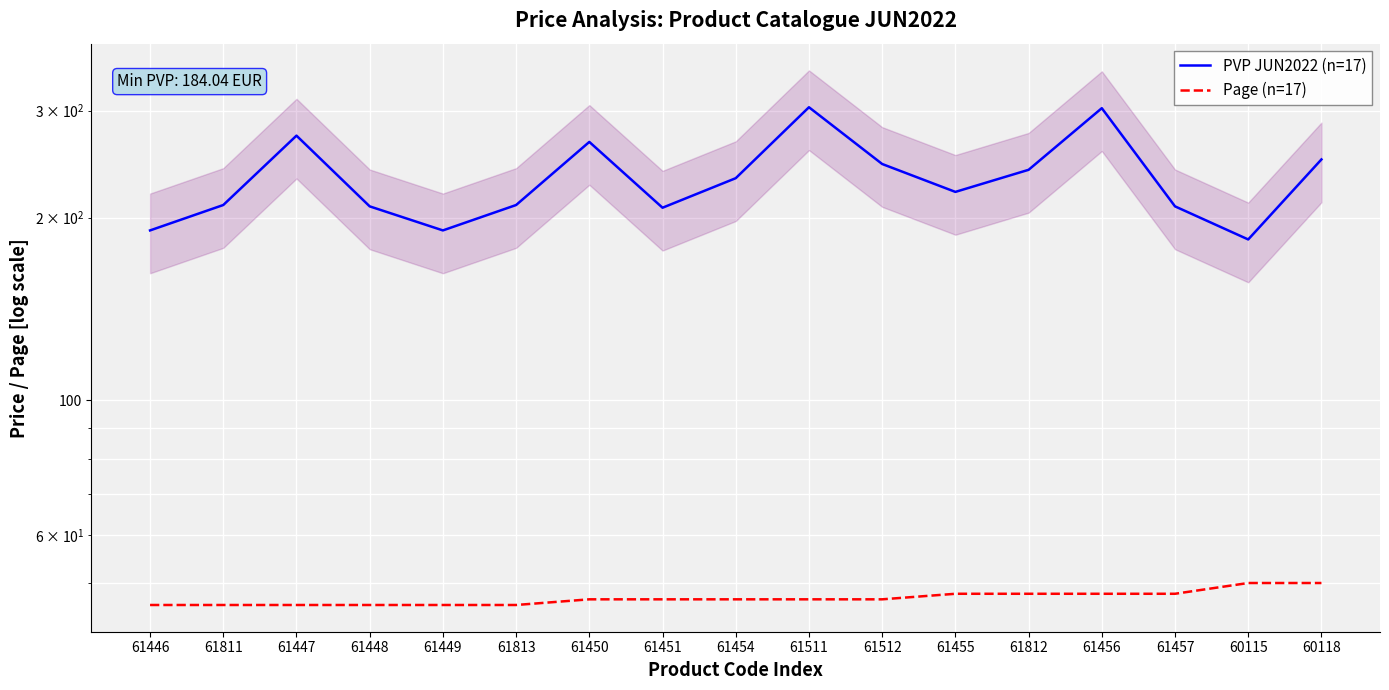

The PVP JUN2022 (n=17) series shows 190.5 at 61449. True or false?

True